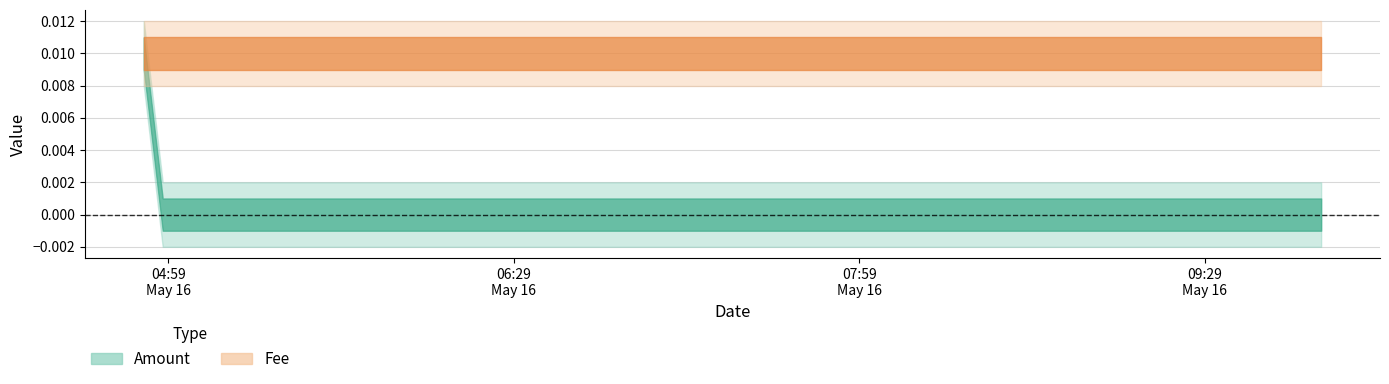

How many lines are shown in the chart?

2